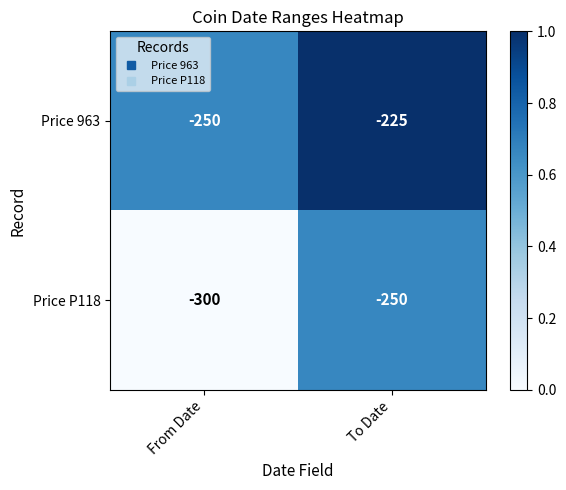

What is the difference between the Price P118 values at To Date and From Date?

50